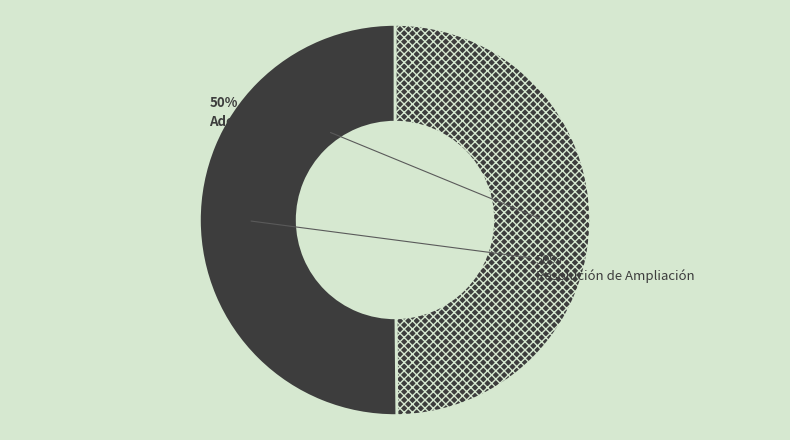

Which slice is the smallest?

Adenda de Ampliación